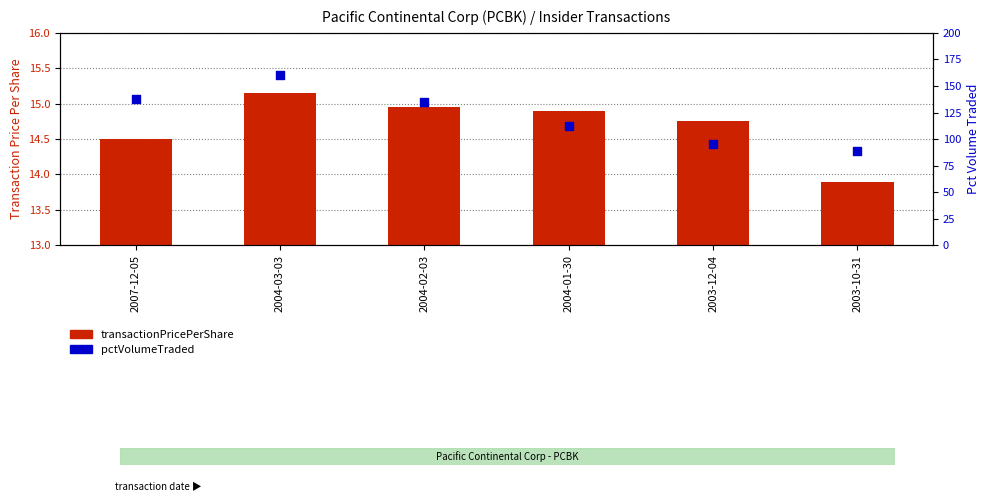

Which series contains the highest Y value?

pctVolumeTraded